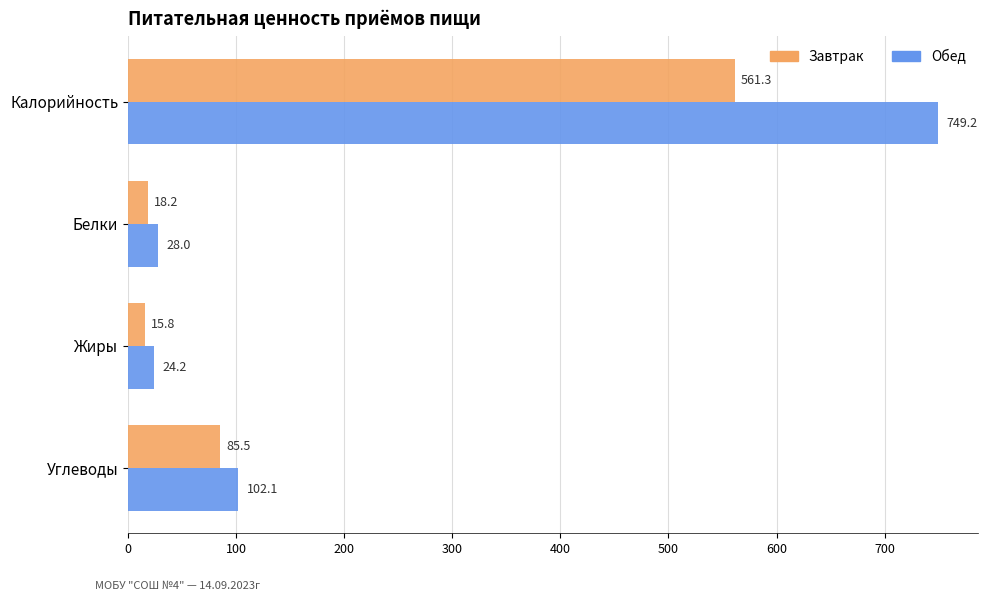

What is the difference between the Обед values at Жиры and Белки?

3.8